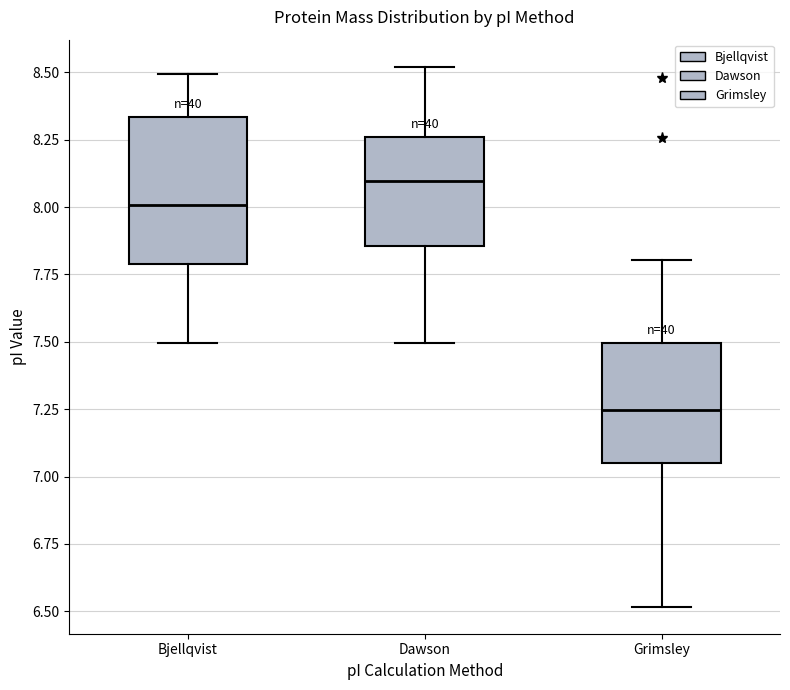

Which box's median line is the highest?

Dawson